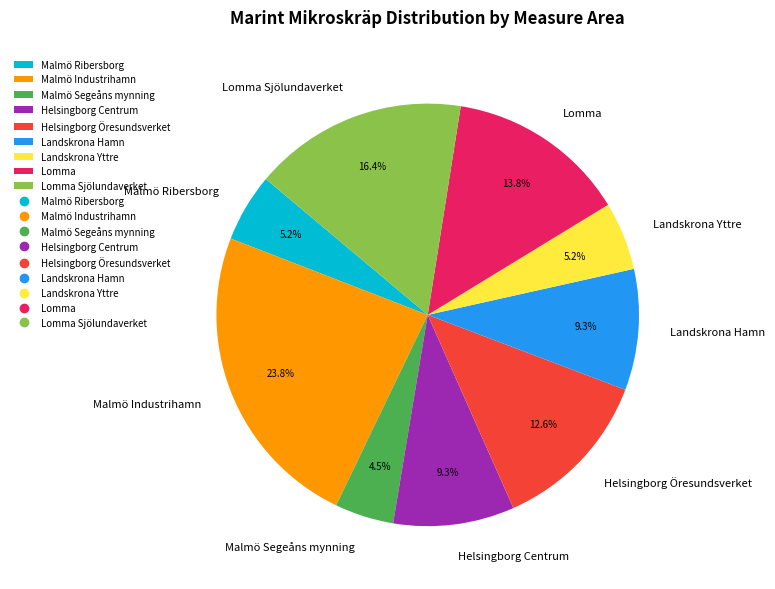

To the nearest percent, what portion does Lomma represent?

14%